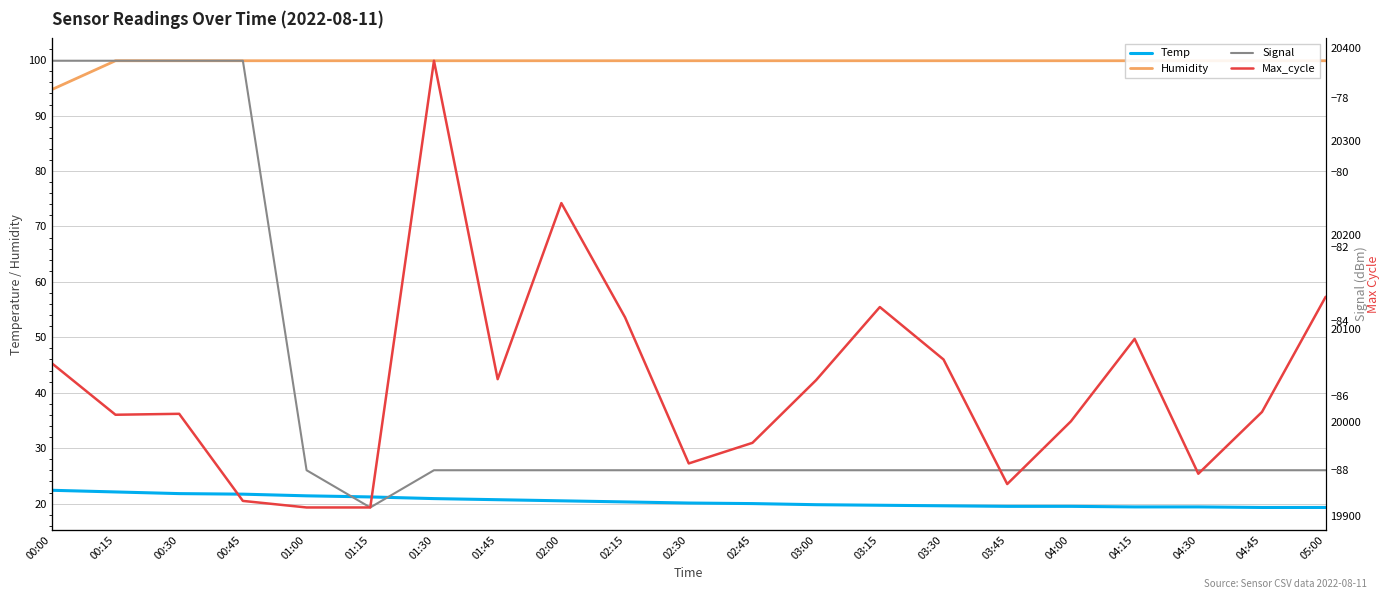

Which has a higher value, 00:15 or 02:30?

00:15